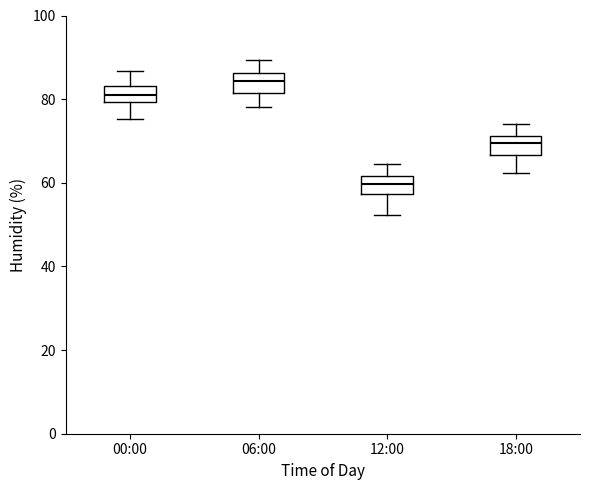

Where is the lower edge of the box for 06:00 on the y-axis? The values are not printed on the chart, so give them approximately, as read against the axis.

82